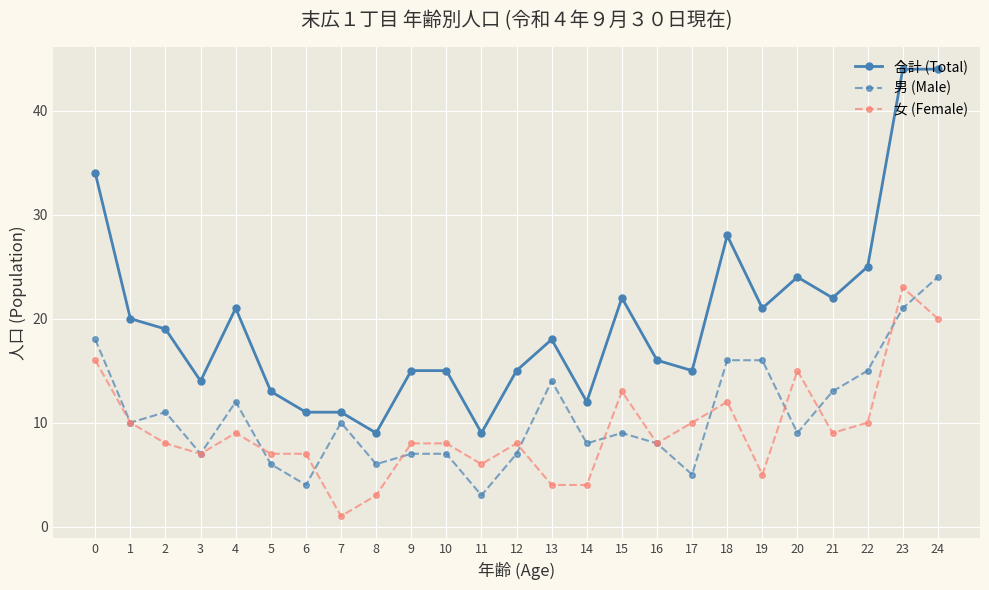

Which series has the largest total across all categories?

合計 (Total)